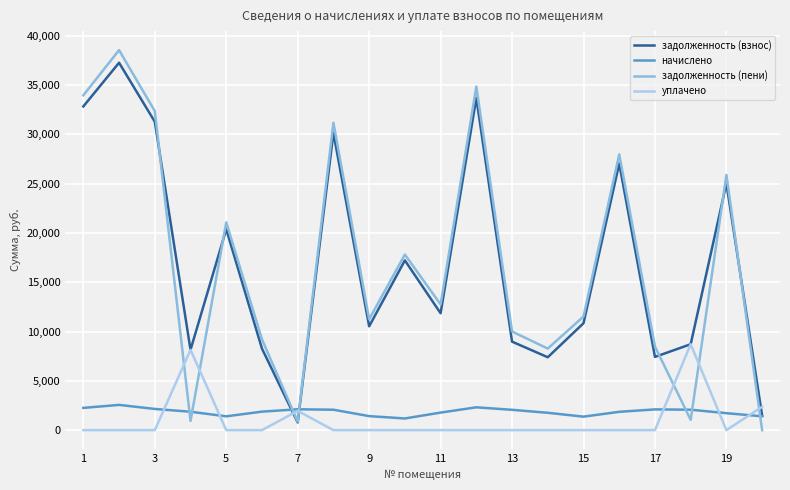

What are all the series names shown in the legend?

задолженность (взнос), начислено, задолженность (пени), уплачено